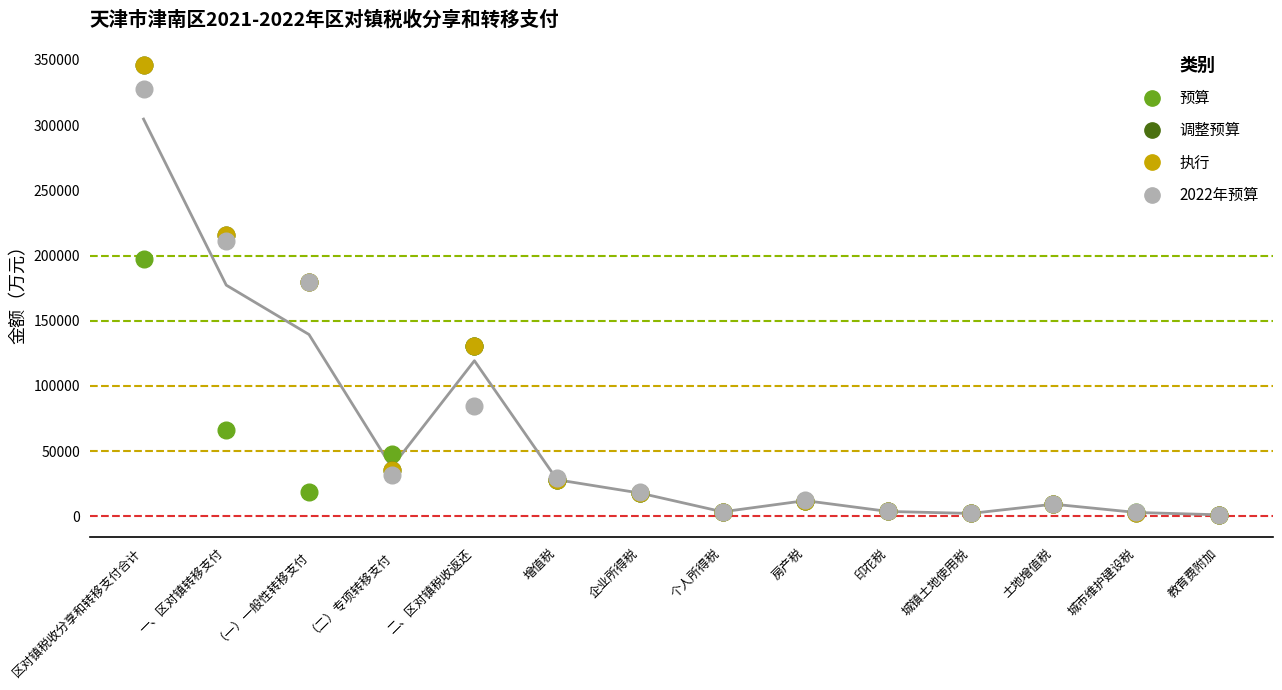

At which category does the chart reach its peak across all series?

区对镇税收分享和转移支付合计